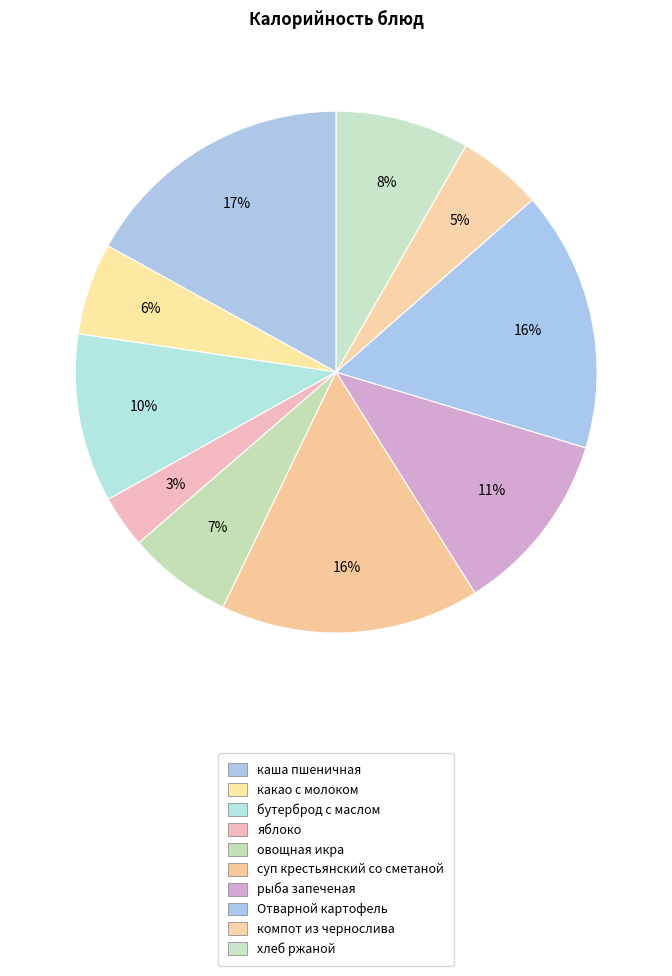

How many segments does this pie chart have?

10